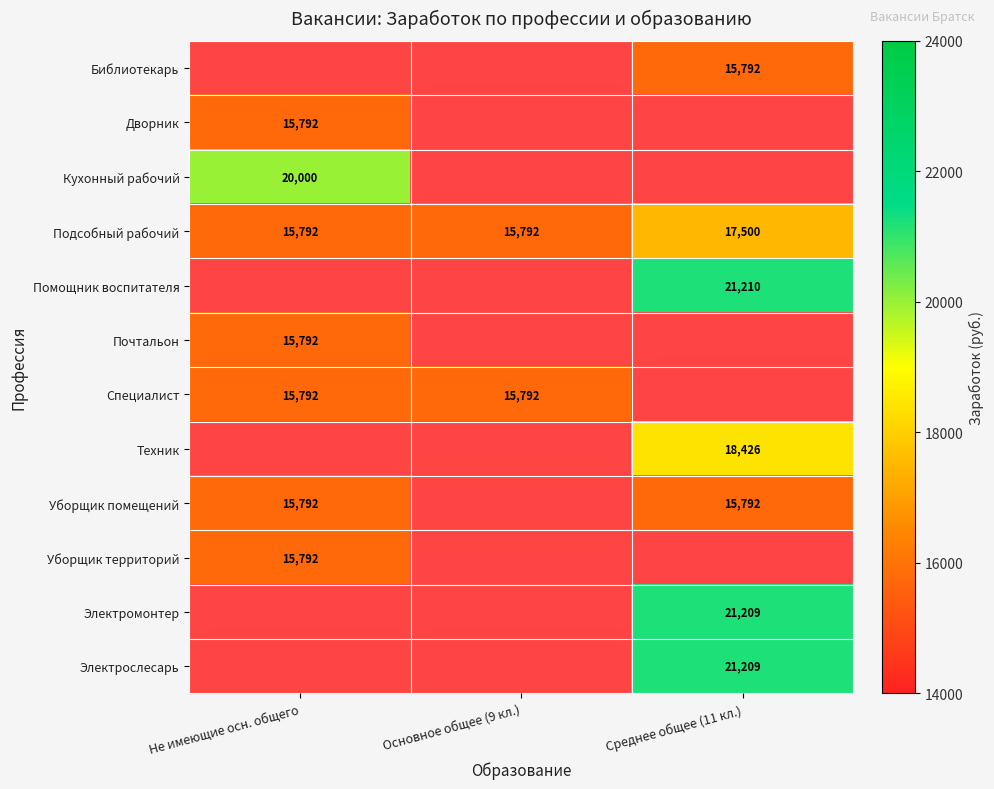

The value of Помощник воспитателя at Среднее общее (11 кл.) is 33991. True or false?

False